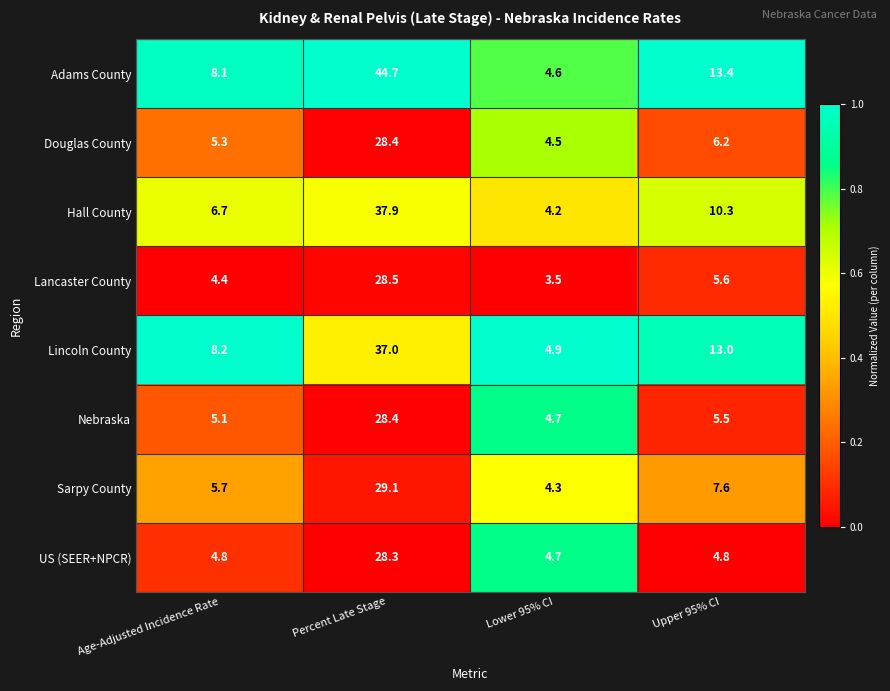

Rank the series at Age-Adjusted Incidence Rate from lowest to highest value.

Lancaster County, US (SEER+NPCR), Nebraska, Douglas County, Sarpy County, Hall County, Adams County, Lincoln County